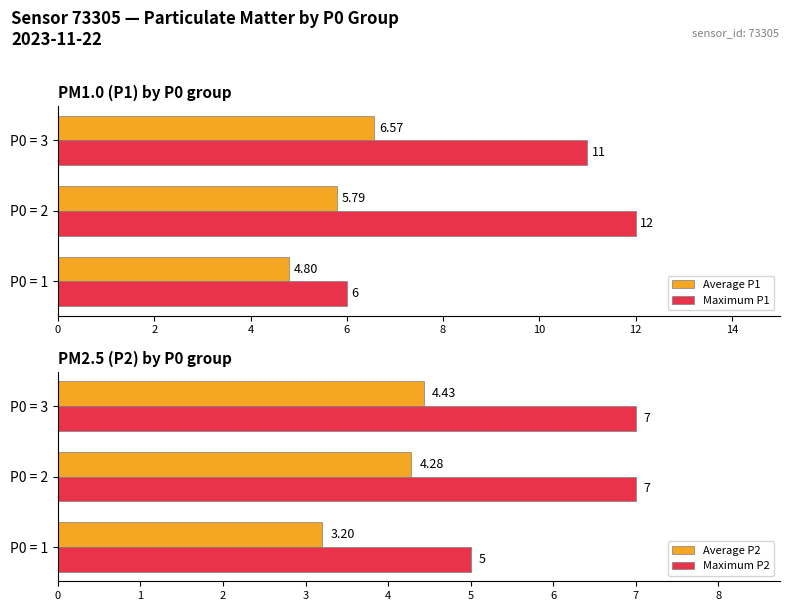

The Average P1 series shows 6.6 at P0 = 3. True or false?

True